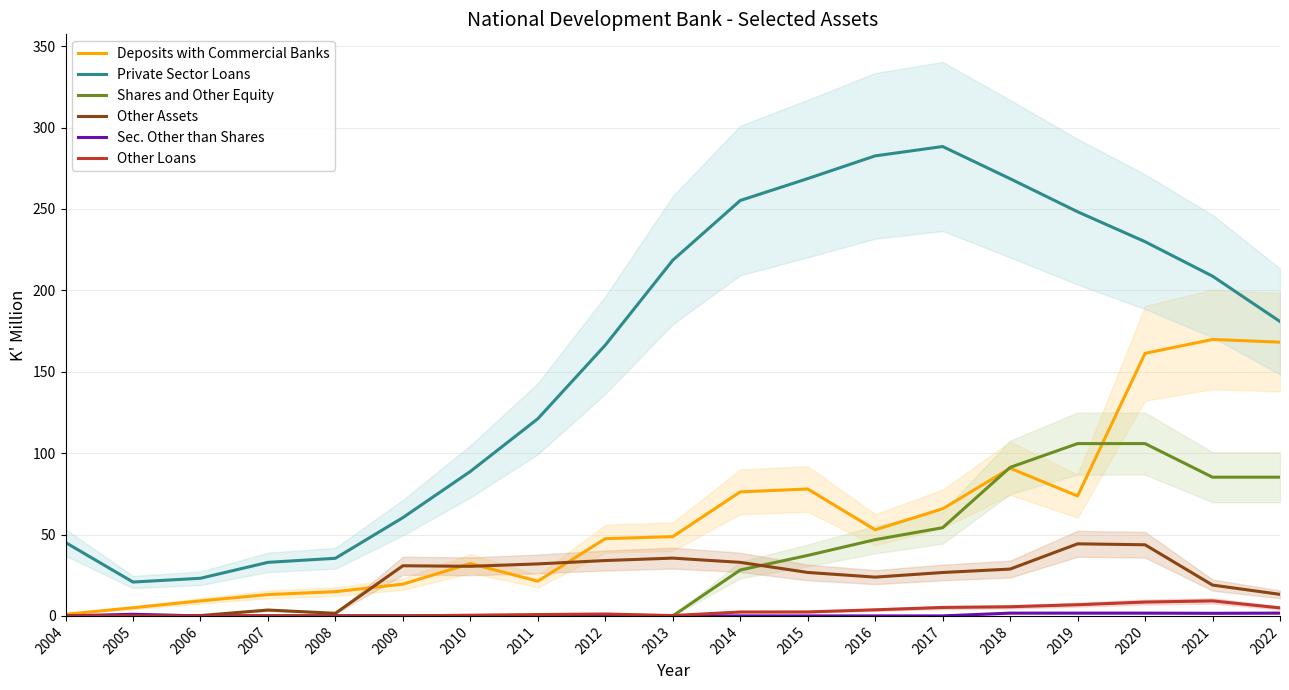

What is the sum of all Sec. Other than Shares values?

9.4